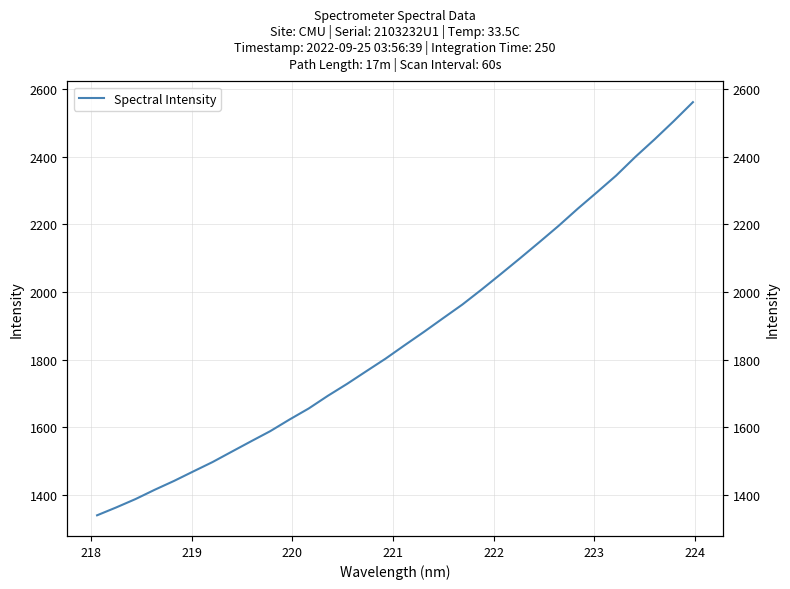

What is the average value?

1867.7